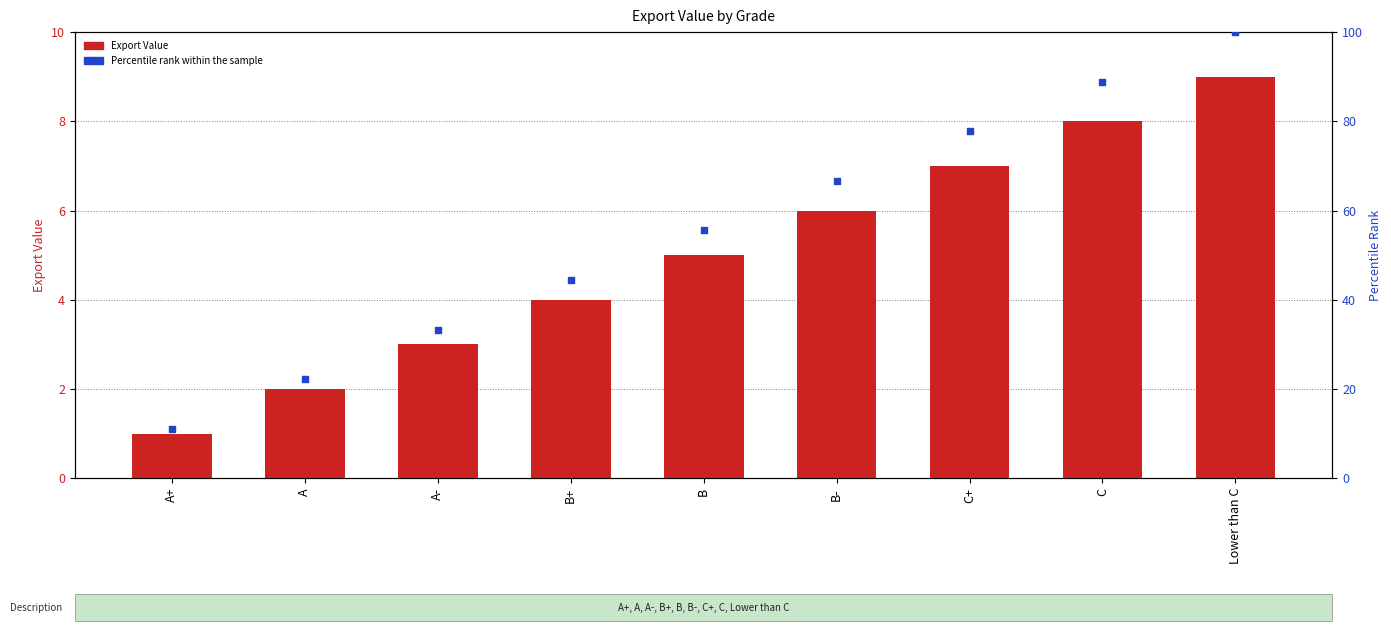

Which series contains the highest Y value?

Percentile rank within the sample